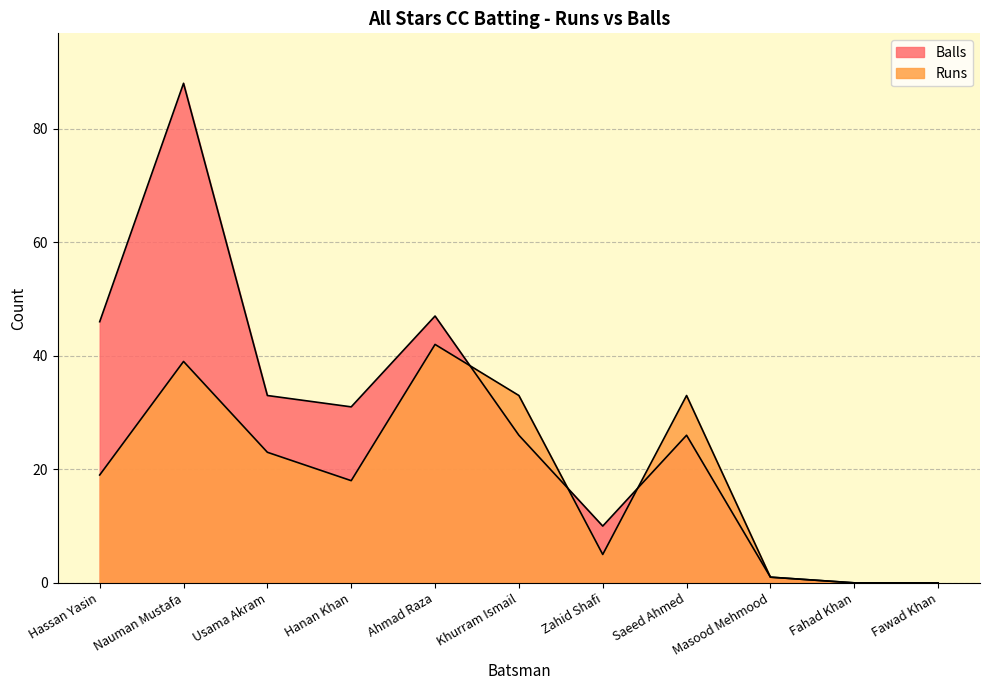

What is the average value of the Balls series?

28